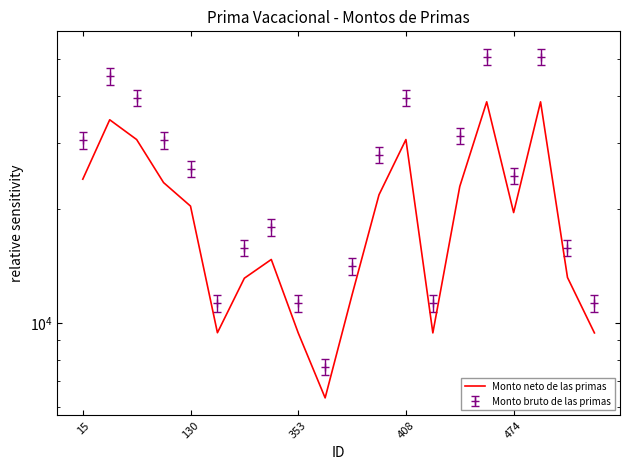

Approximately how many times larger is the value at 19 compared to 9?

1.5